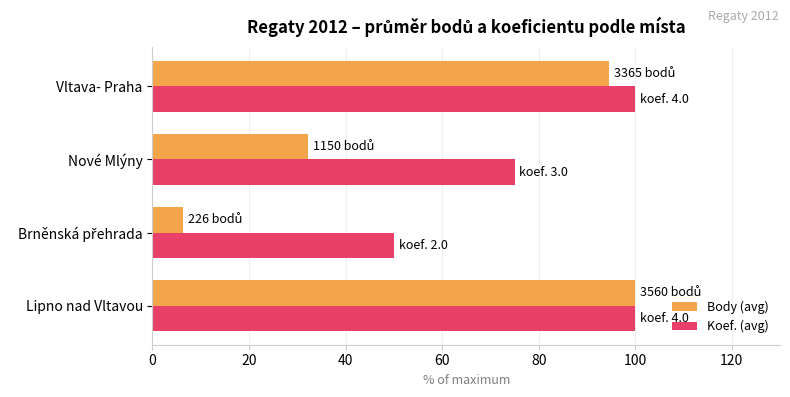

What are all the series names shown in the legend?

Body (avg), Koef. (avg)